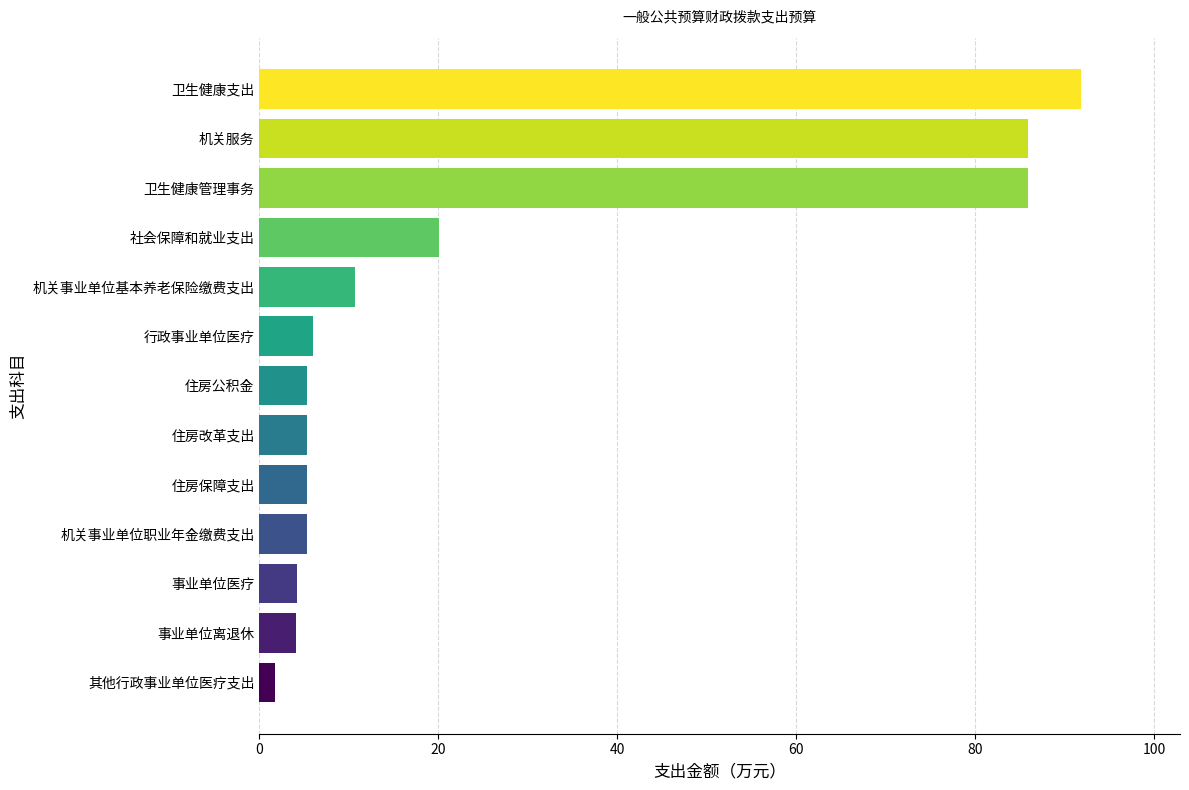

How many distinct data groups are displayed?

1